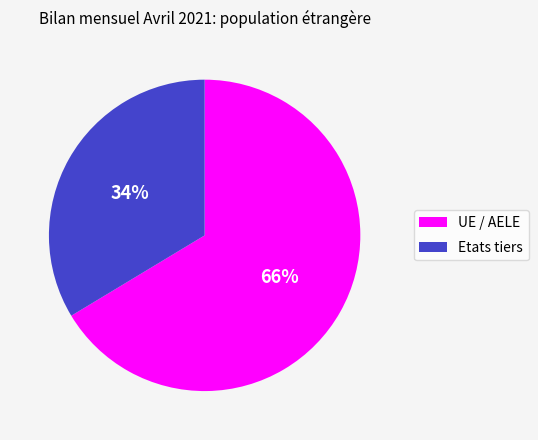

What percentage is the Etats tiers slice, to the nearest percent?

34%